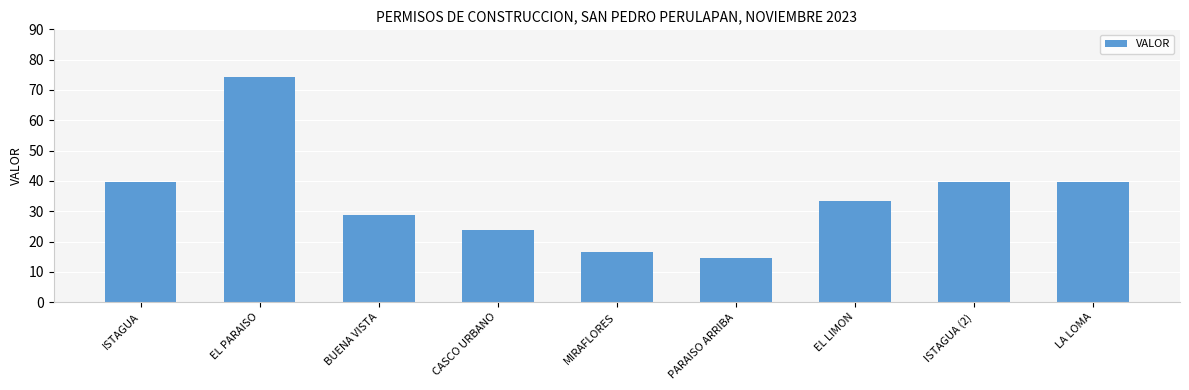

What is the label of the 8th bar from the left?

ISTAGUA (2)